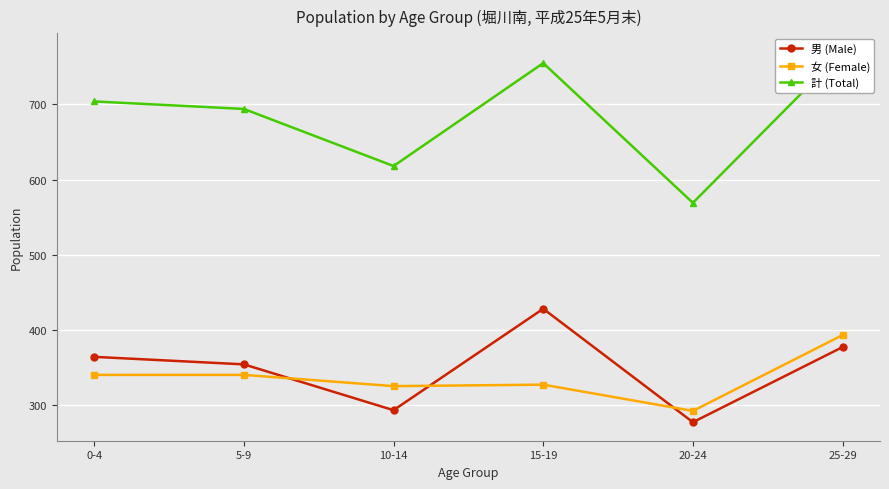

Between 15-19 and 0-4, which is larger?

15-19